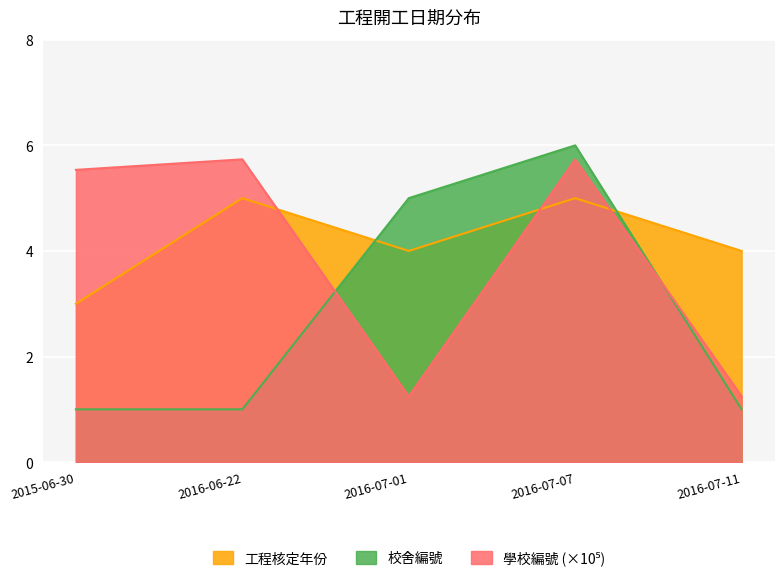

Reading left to right, list all the values displayed in this chart.

學校編號: 2015-06-30=5.5	2016-06-22=5.7	2016-07-01=1.2	2016-07-07=5.7	2016-07-11=1.2
校舍編號: 2015-06-30=1.0	2016-06-22=1.0	2016-07-01=5.0	2016-07-07=6.0	2016-07-11=1.0
工程核定年份: 2015-06-30=3.0	2016-06-22=5.0	2016-07-01=4.0	2016-07-07=5.0	2016-07-11=4.0